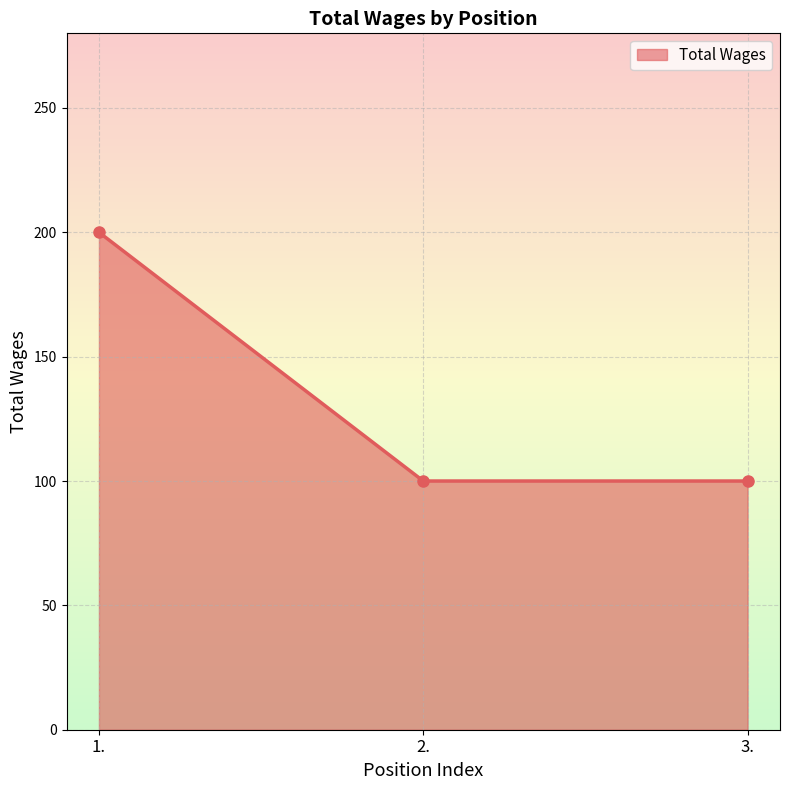

Is it true that the value at 1. is 301?

False